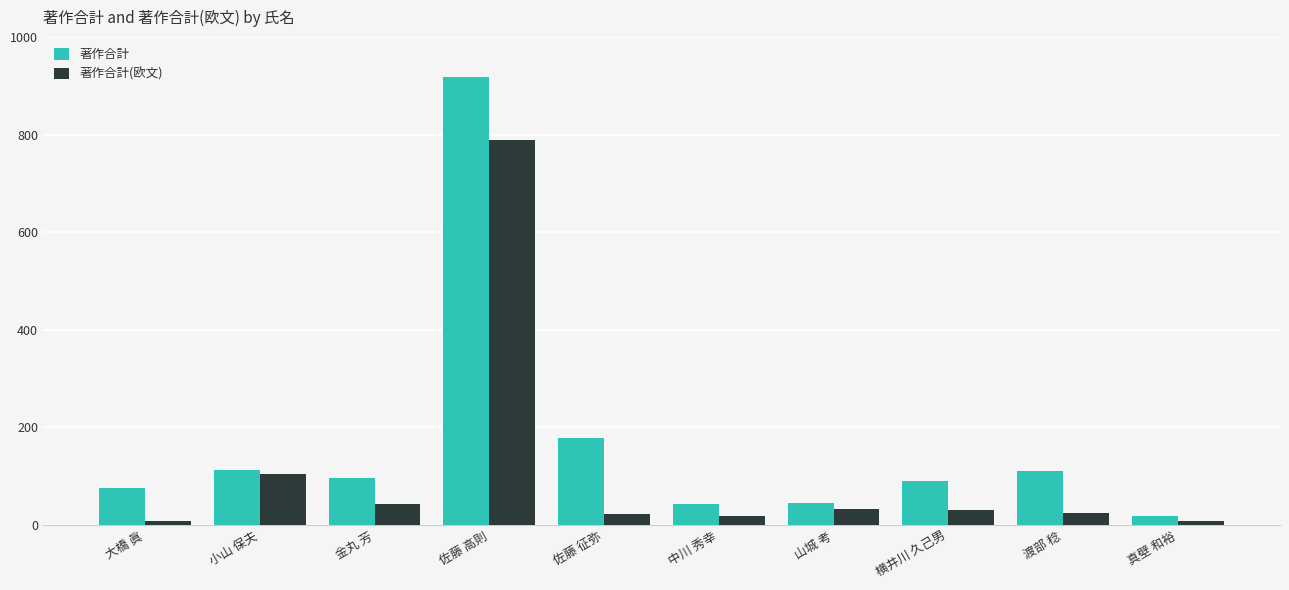

What is the average value of the 著作合計(欧文) series?

108